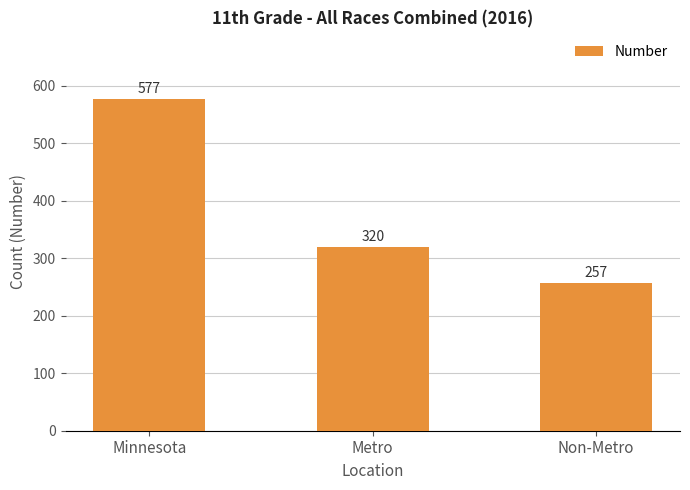

Rank the categories by value from highest to lowest.

Minnesota, Metro, Non-Metro